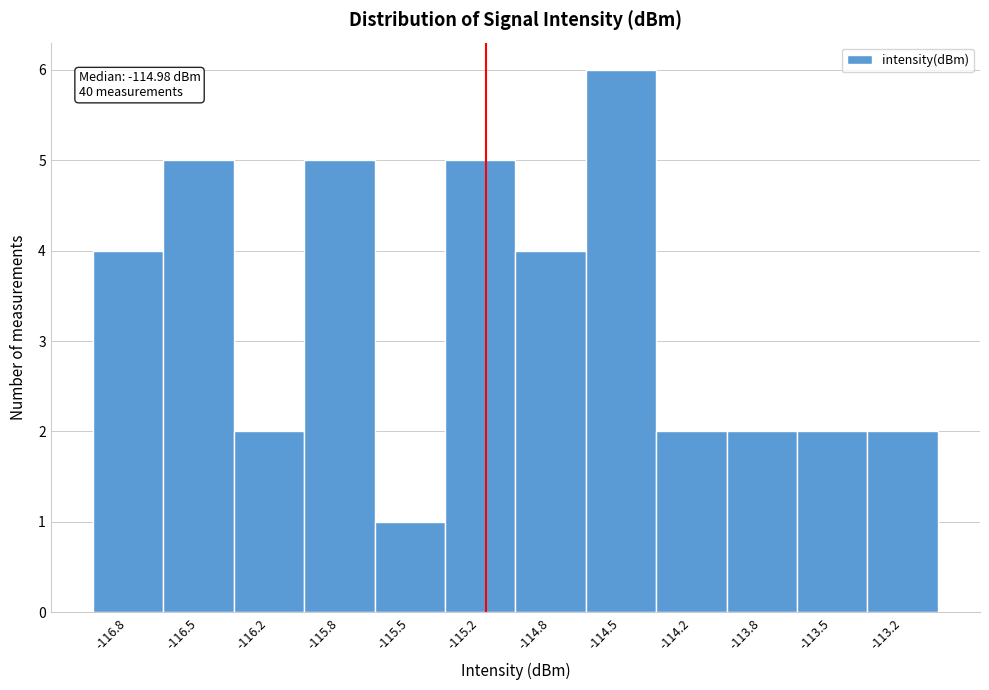

Reading left to right, transcribe all the data shown in this chart.

-116.8=4	-116.5=5	-116.2=2	-115.8=5	-115.5=1	-115.2=5	-114.8=4	-114.5=6	-114.2=2	-113.8=2	-113.5=2	-113.2=2